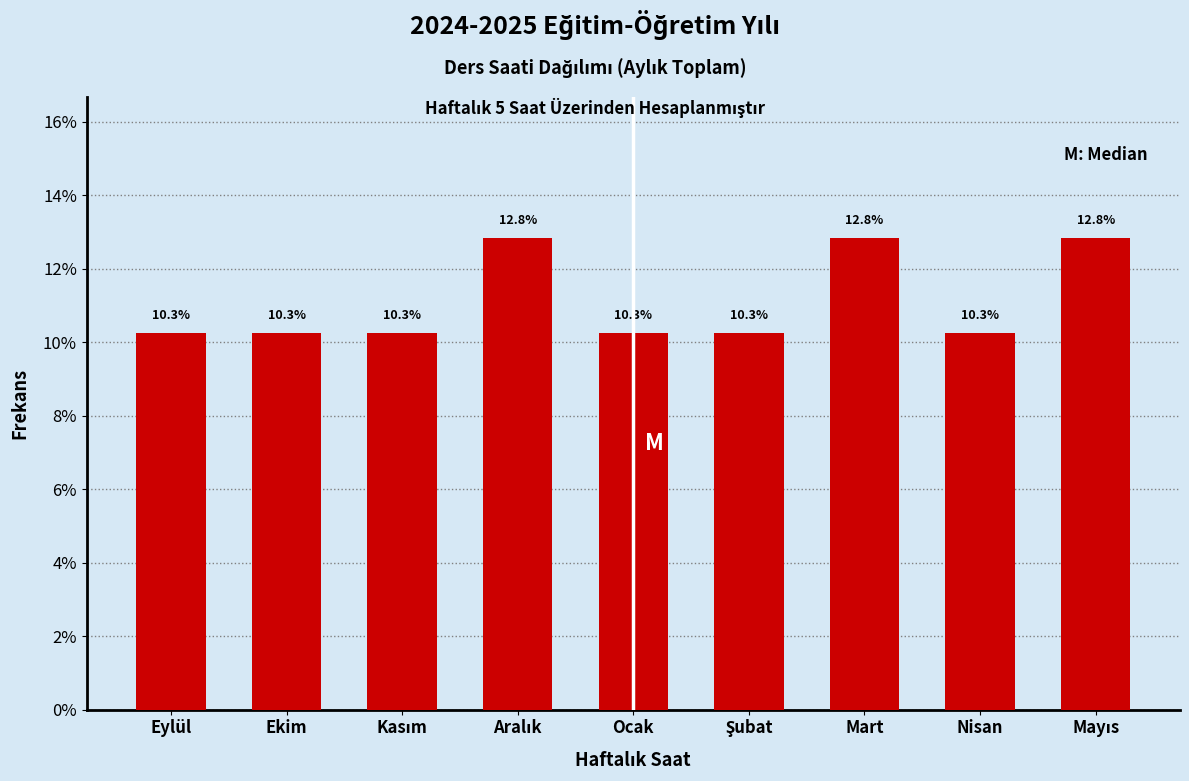

Reading right to left, extract all data points from this chart.

12.8	10.3	12.8	10.3	10.3	12.8	10.3	10.3	10.3